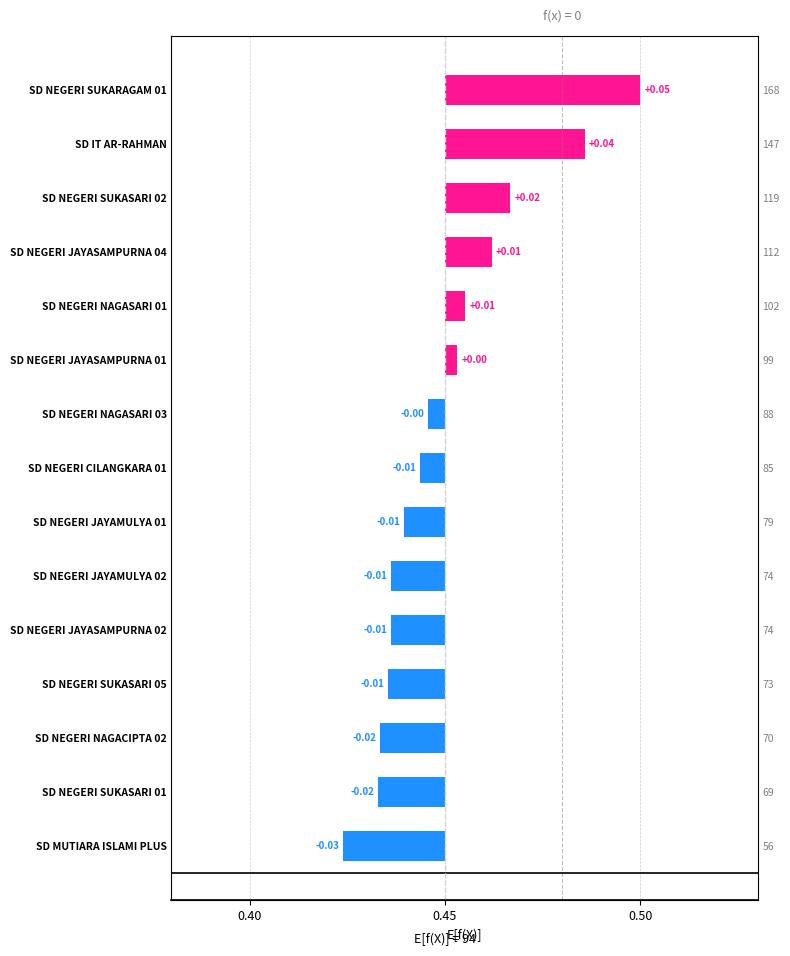

How many values are above zero?

6